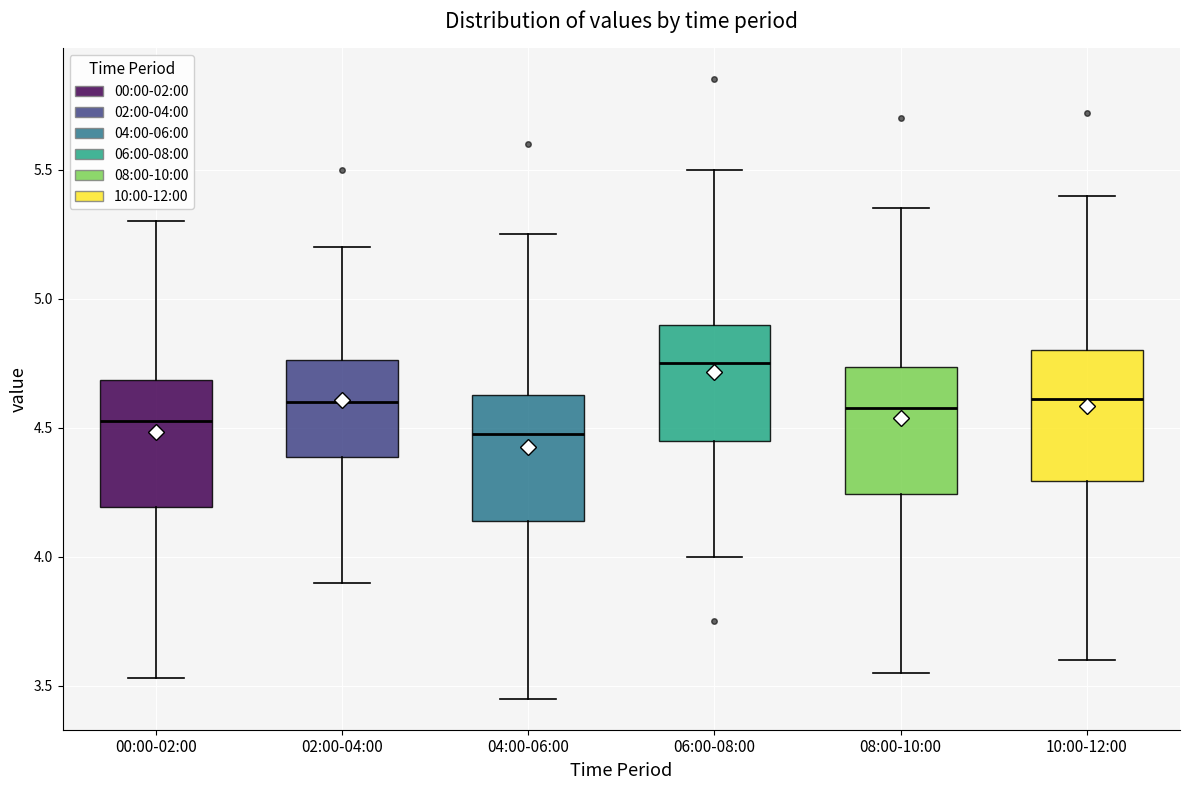

Reading left to right, read every box against the y-axis: the position of its median line, the range the box covers, and the ends of its whiskers. The values are not printed on the chart, so give them approximately, as read against the axis.

00:00-02:00: median 4.55, box 4.20 to 4.70, whiskers 3.55 to 5.30
02:00-04:00: median 4.60, box 4.40 to 4.75, whiskers 3.90 to 5.20
04:00-06:00: median 4.50, box 4.15 to 4.65, whiskers 3.45 to 5.25
06:00-08:00: median 4.75, box 4.45 to 4.90, whiskers 4.00 to 5.50
08:00-10:00: median 4.60, box 4.25 to 4.75, whiskers 3.55 to 5.35
10:00-12:00: median 4.60, box 4.30 to 4.80, whiskers 3.60 to 5.40